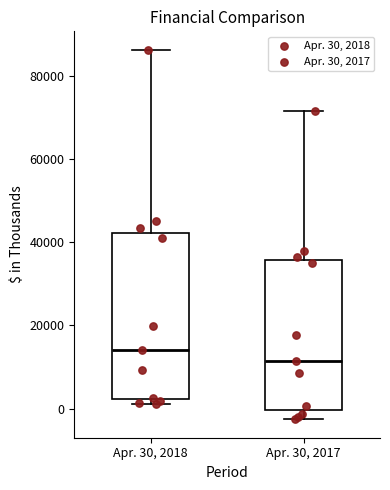

Which box's median line is the lowest?

Apr. 30, 2017